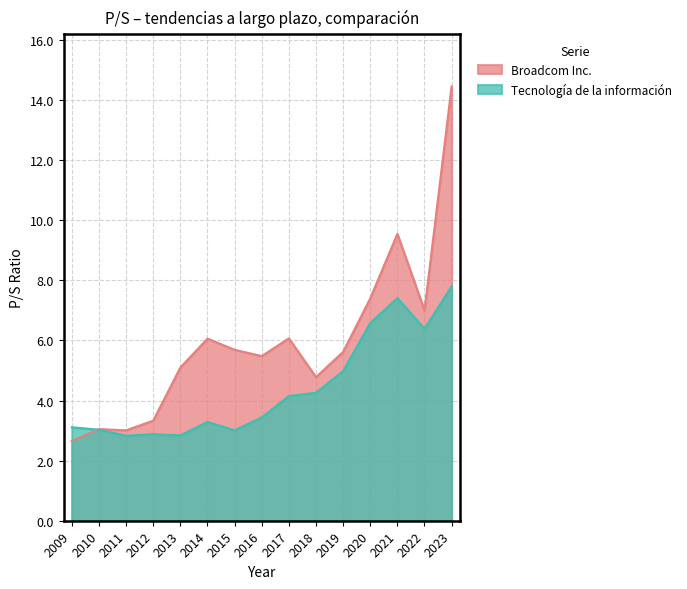

Does the chart display data point markers on the line(s)?

No